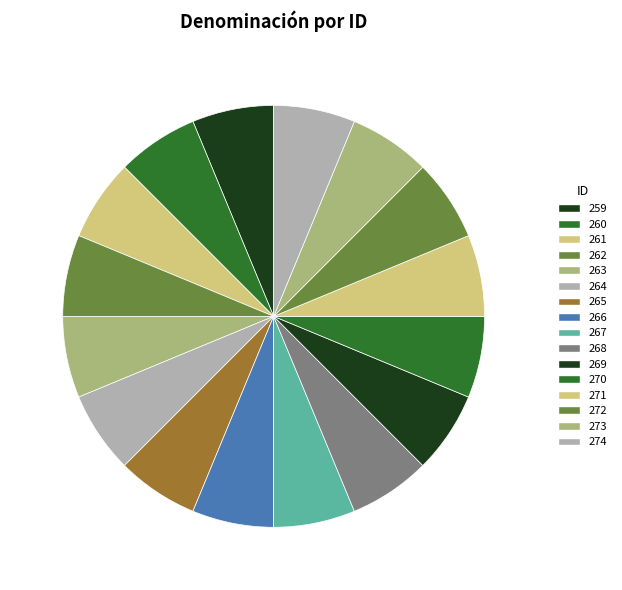

How many segments does this pie chart have?

16